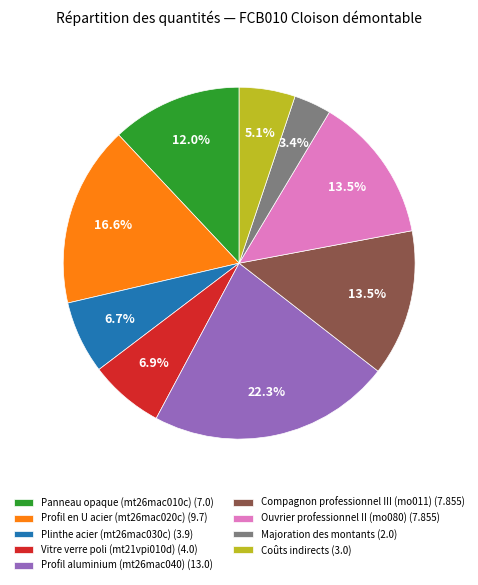

Does Coûts indirects (3.0) represent more than half of the total?

No